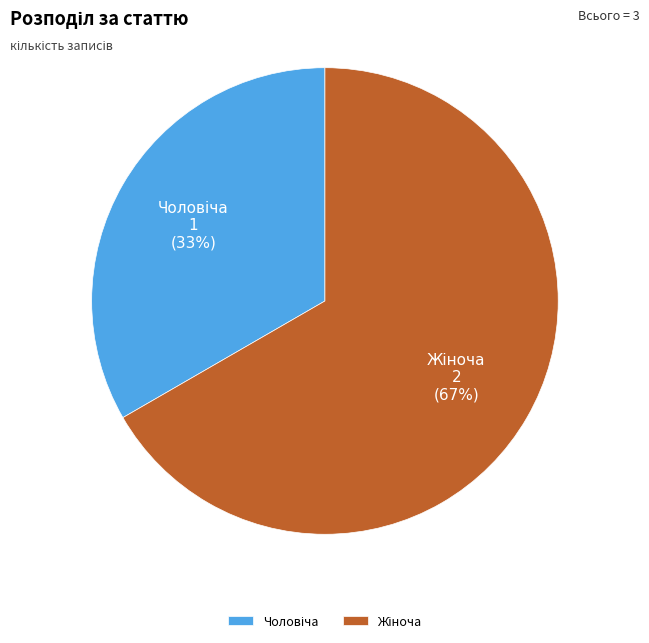

Is there any slice that represents more than half of the pie?

Yes